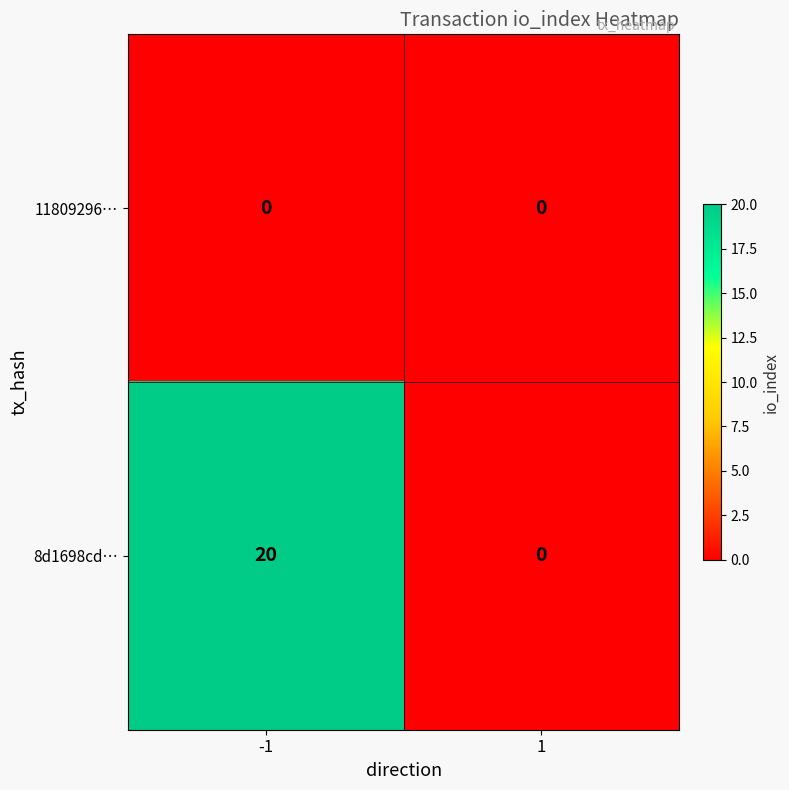

Rank the series by their average value, from lowest to highest.

11809296…, 8d1698cd…